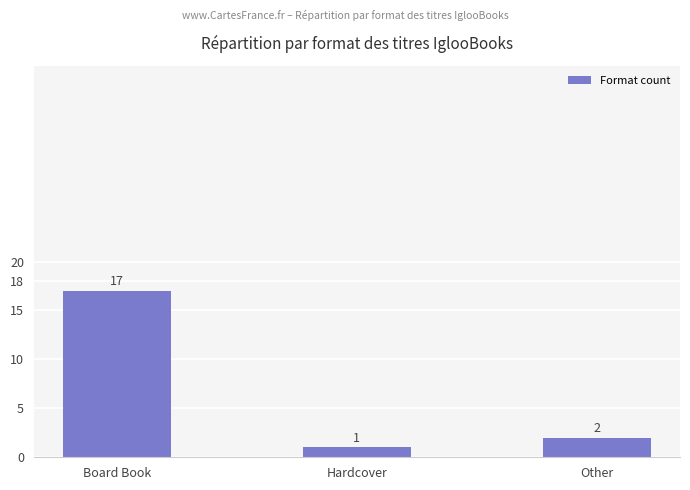

What is the label of the 2nd bar from the right?

Hardcover